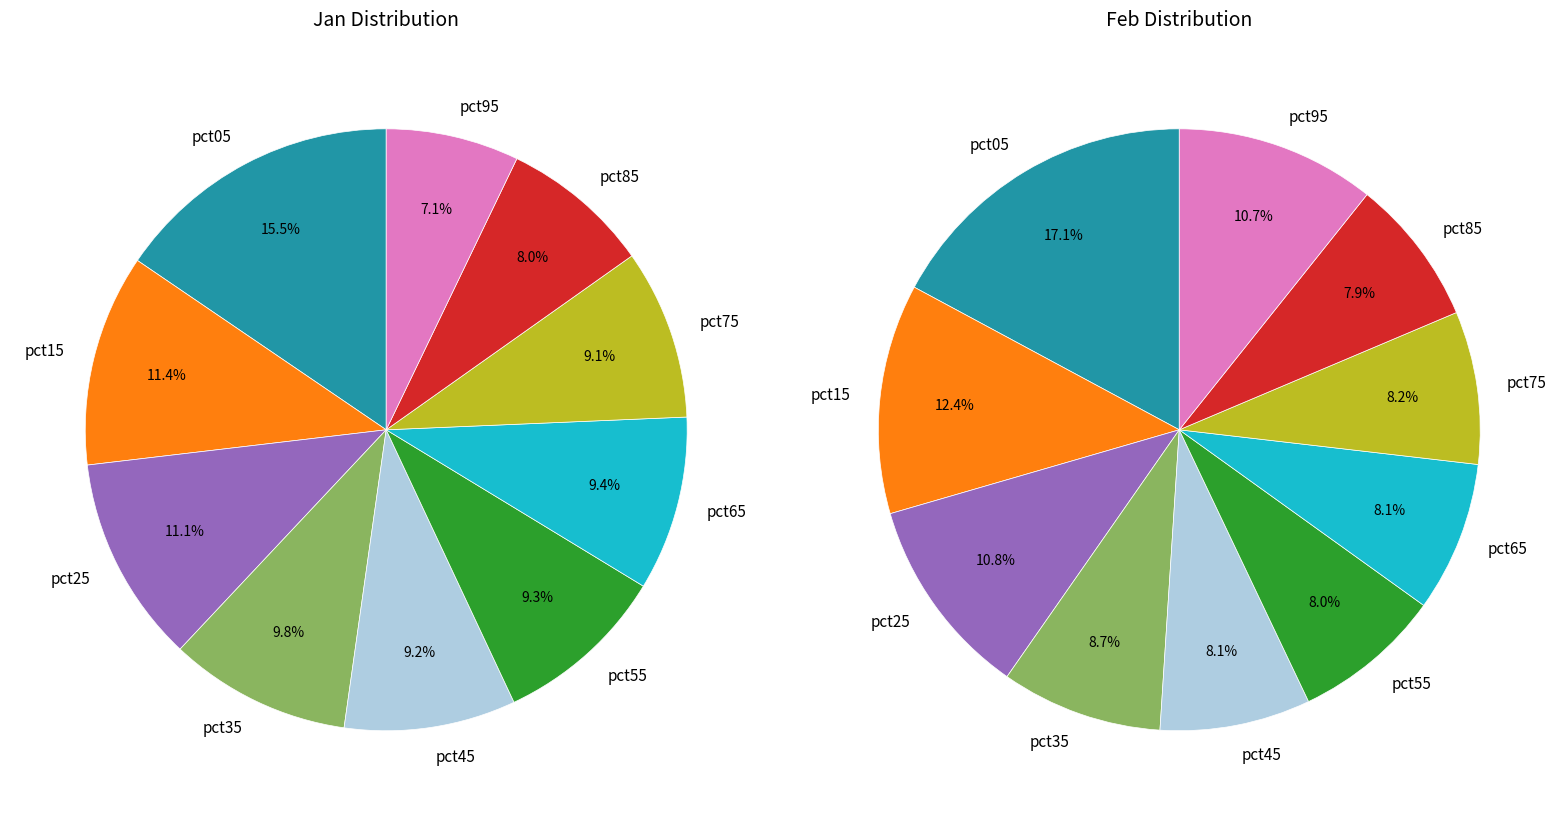

Does 6 represent more than half of the total?

No